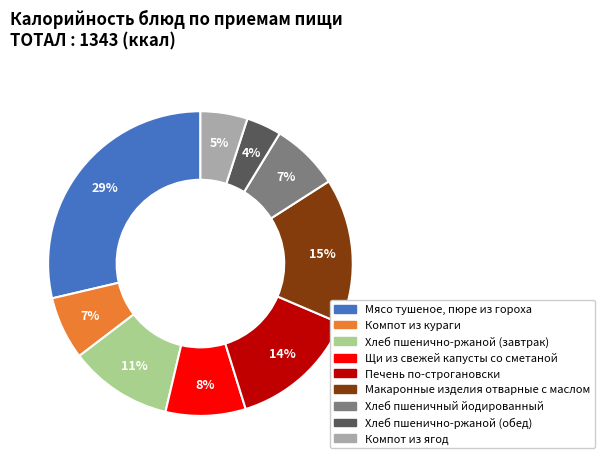

To the nearest percent, what percentage of the pie is Компот из кураги?

7%